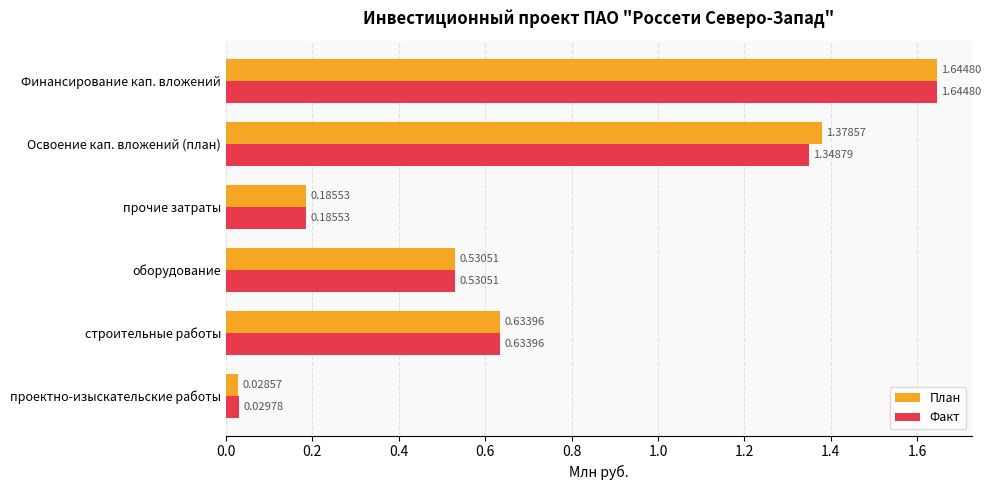

What is the difference between the План values at Финансирование кап. вложений and прочие затраты?

1.5